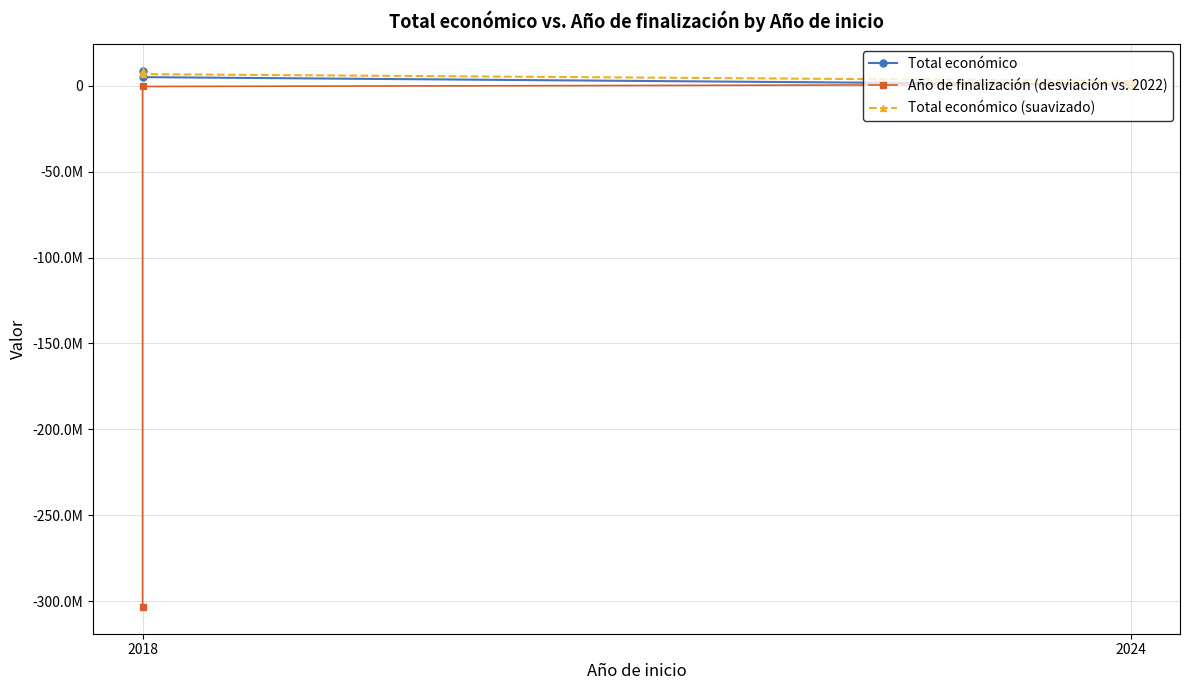

Which category has the lowest value across all series?

2018